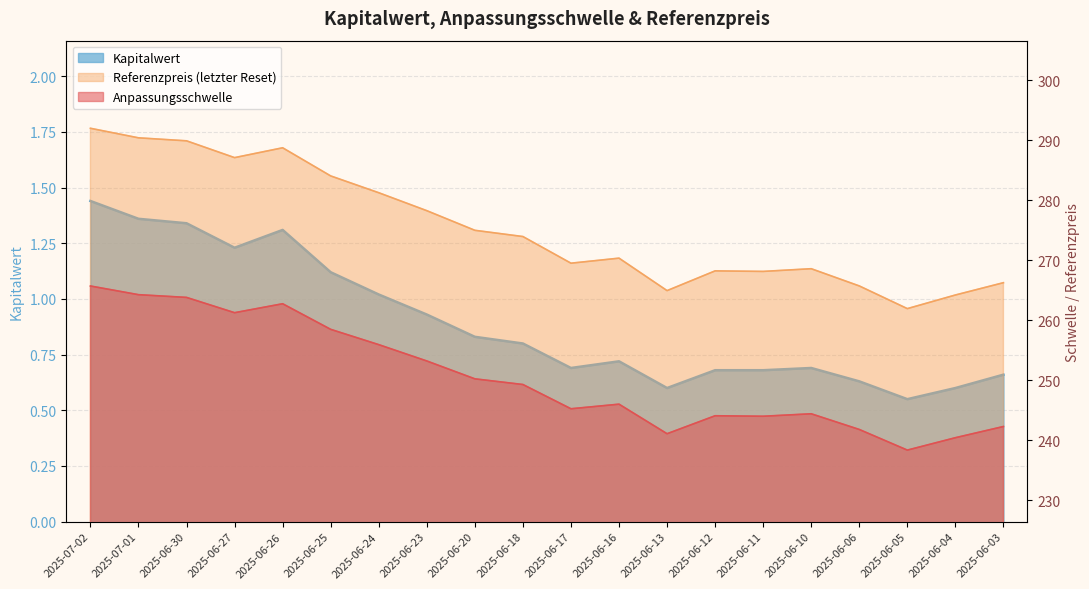

Where is the first local maximum for Anpassungsschwelle?

2025-06-26